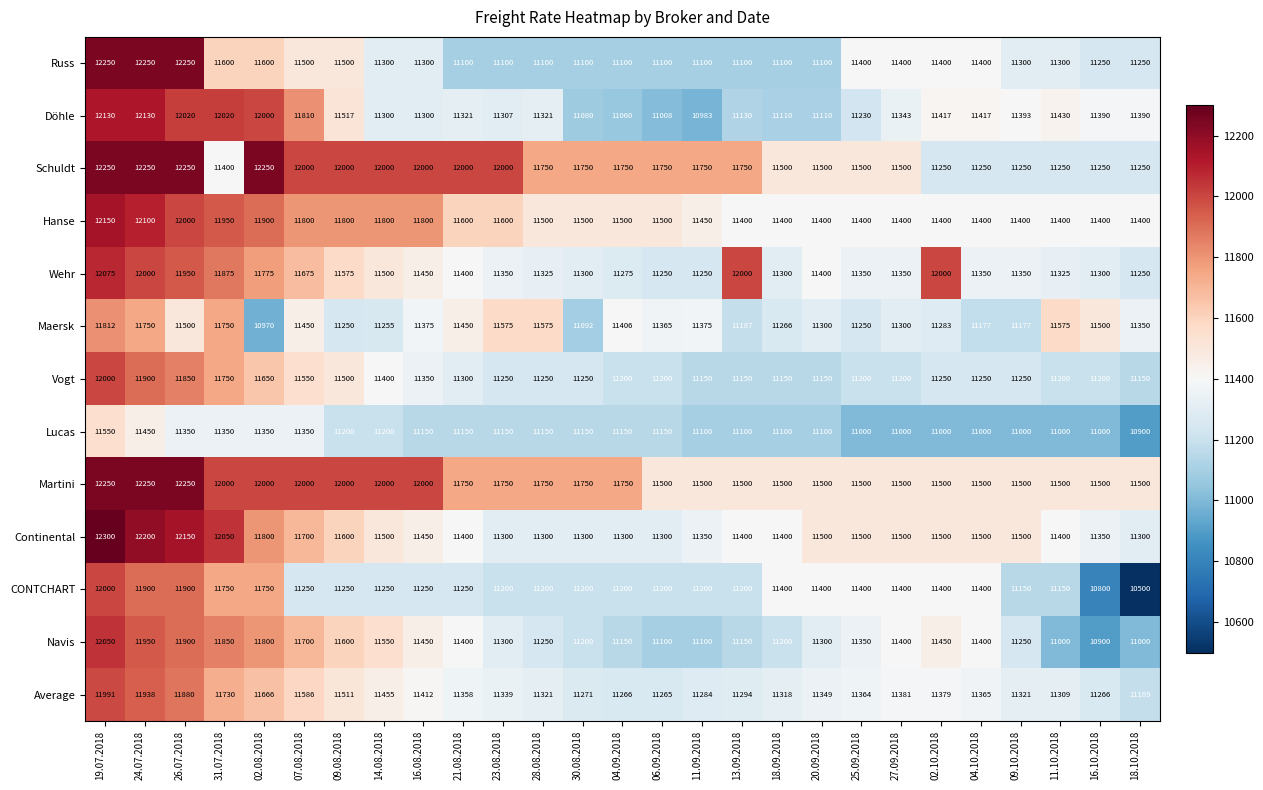

At which category is the sum across all series the highest?

19.07.2018